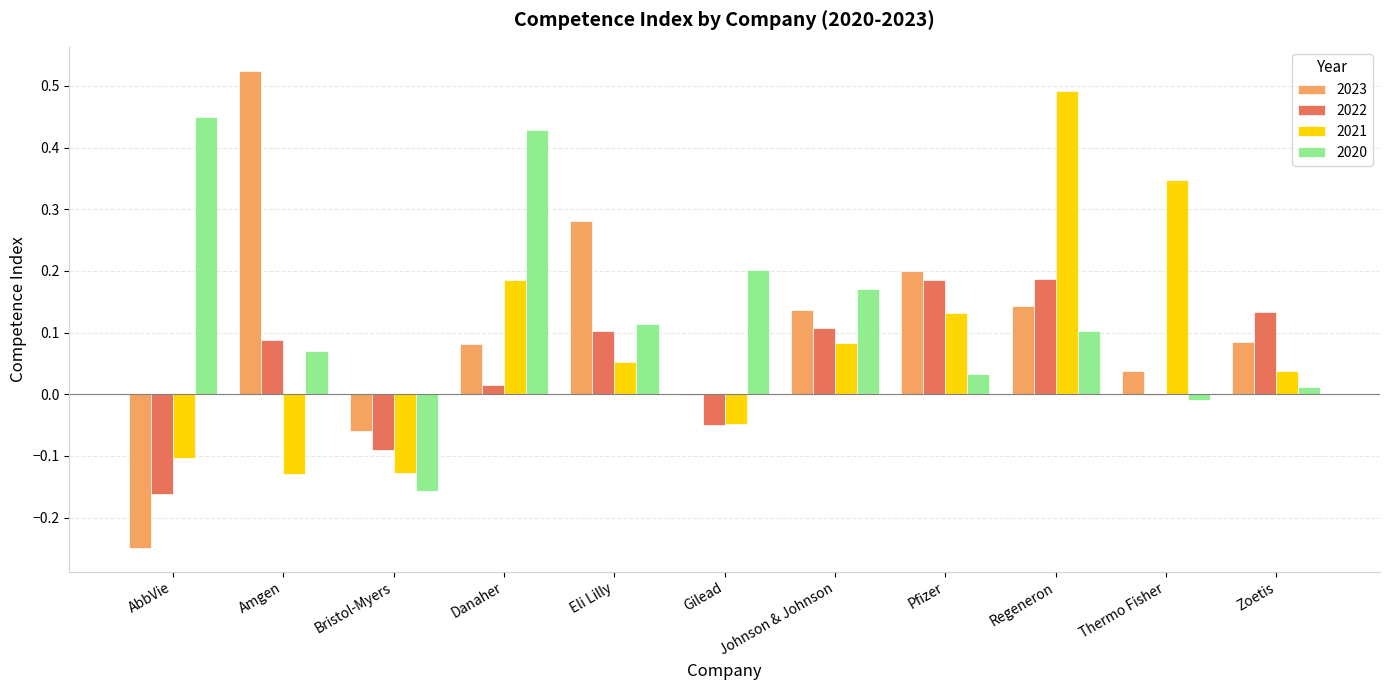

Which label corresponds to the largest value in the chart?

Amgen